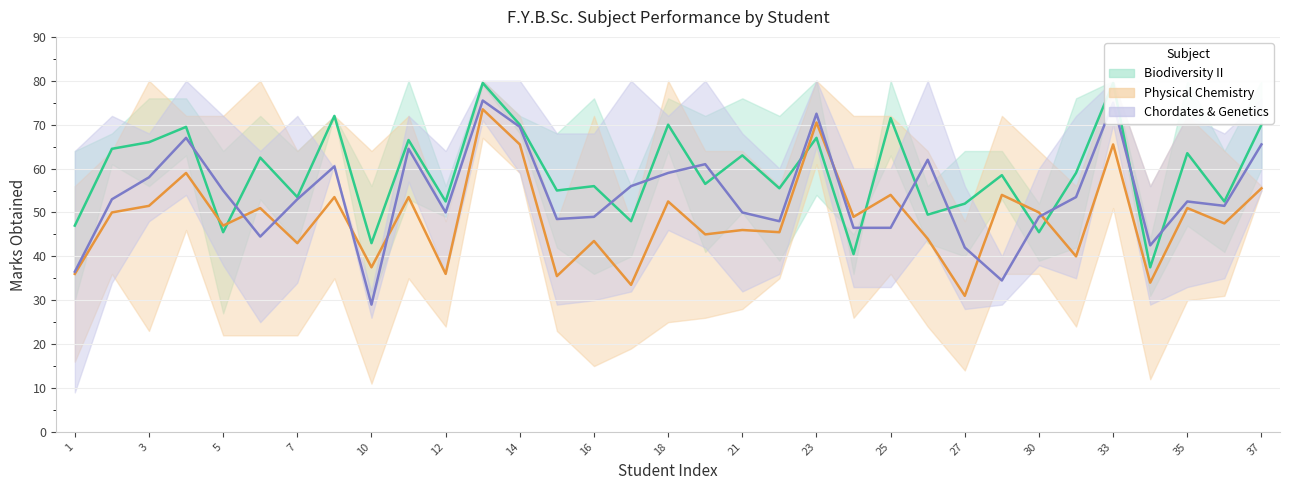

At which label does Biodiversity II (SEE) first exceed 47?

2